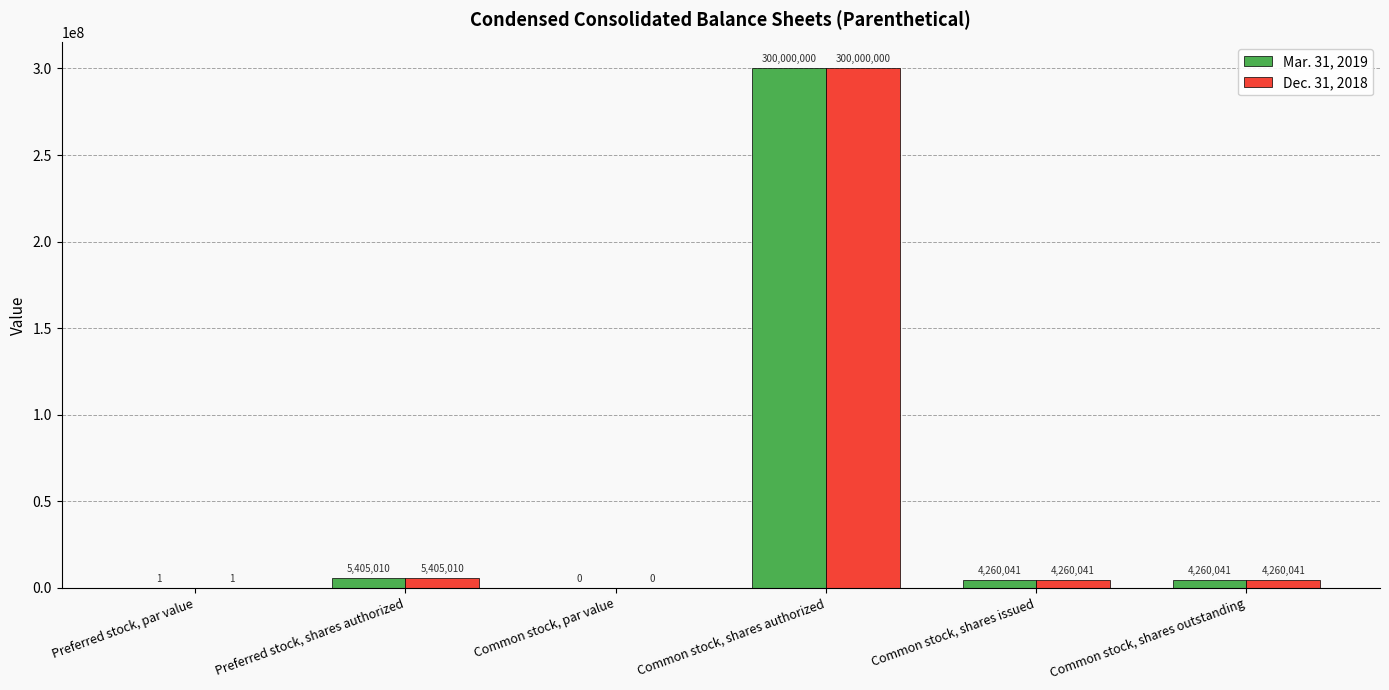

Which category has the highest value across all series?

Common stock, shares authorized